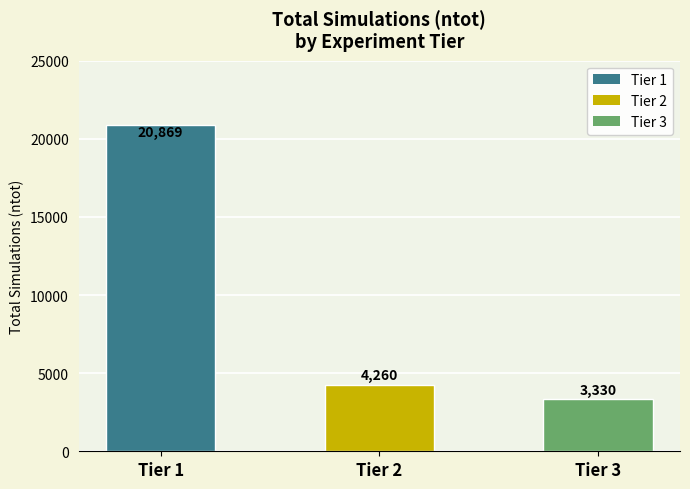

List the labels in order of value, largest first.

Tier 1, Tier 2, Tier 3